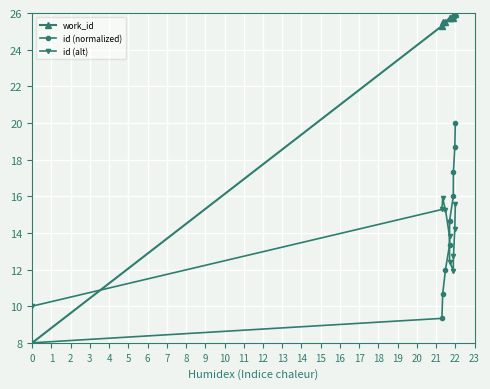

List the series in order of their peak value, lowest first.

id (alt), id (normalized), work_id